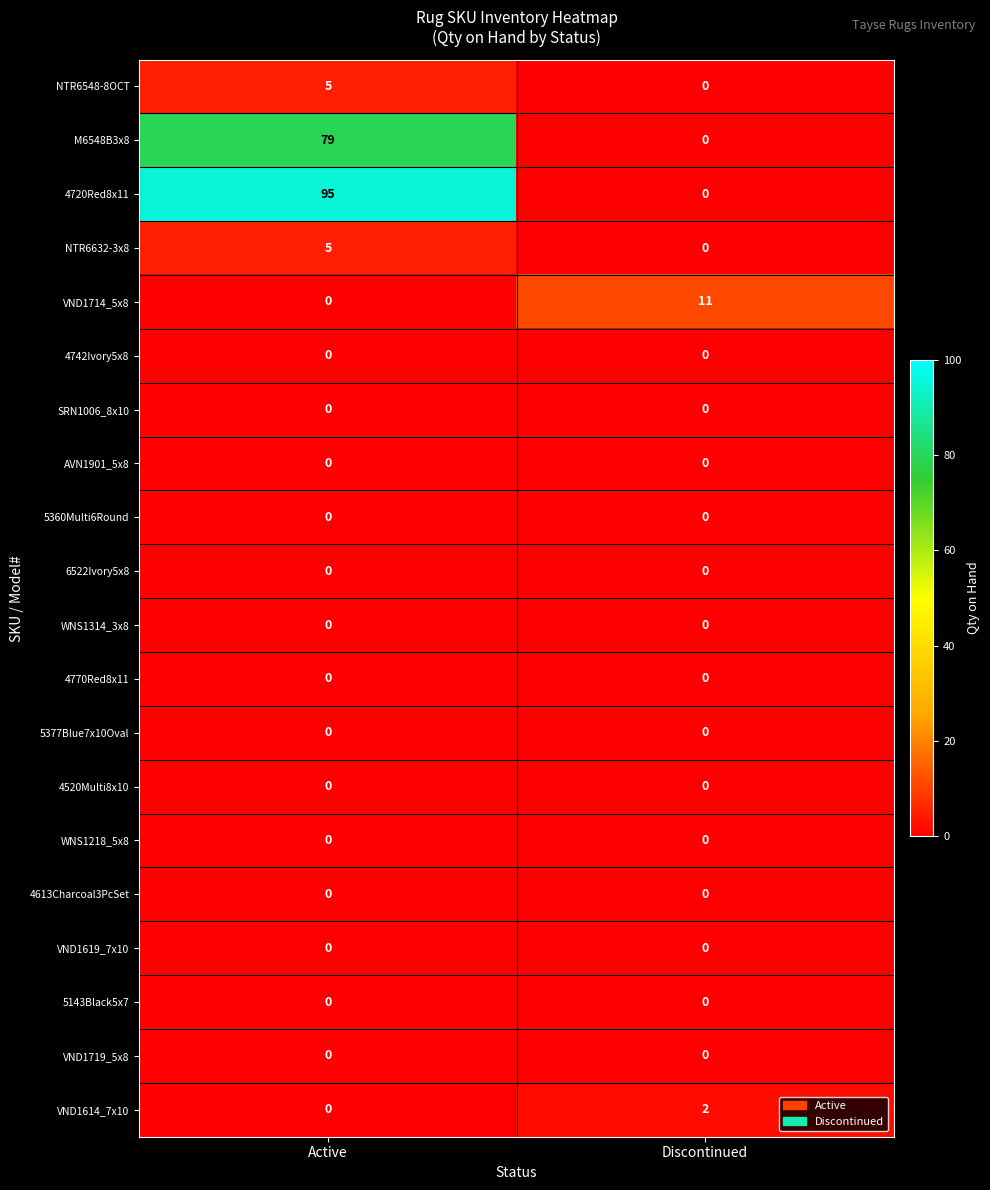

Which series has the largest range (max minus min)?

4720Red8x11